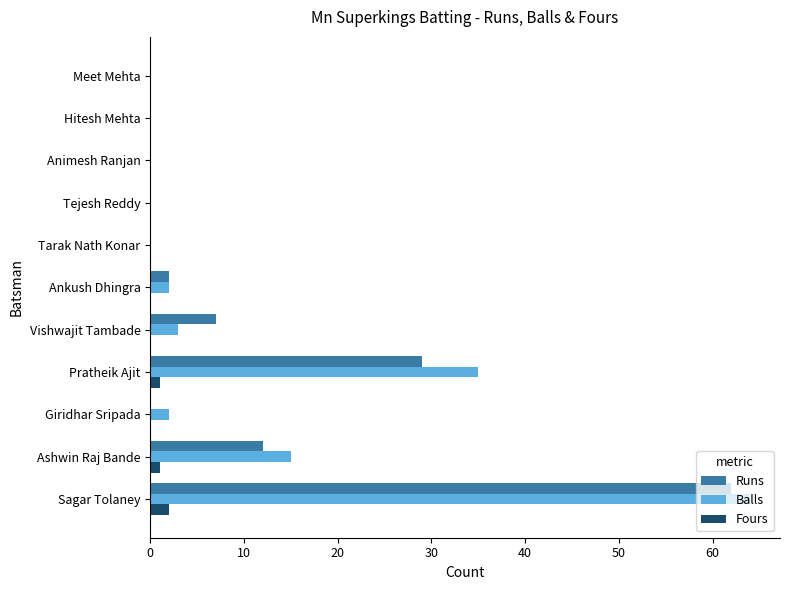

True or false: Balls has a value of 35 at Pratheik Ajit.

True